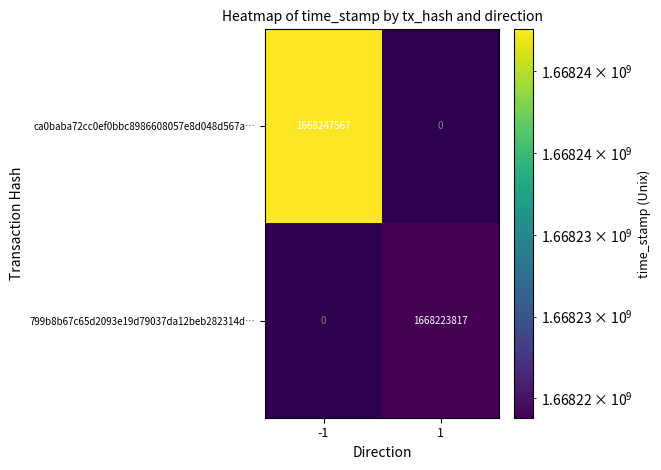

Between 1 and -1, which is larger?

-1